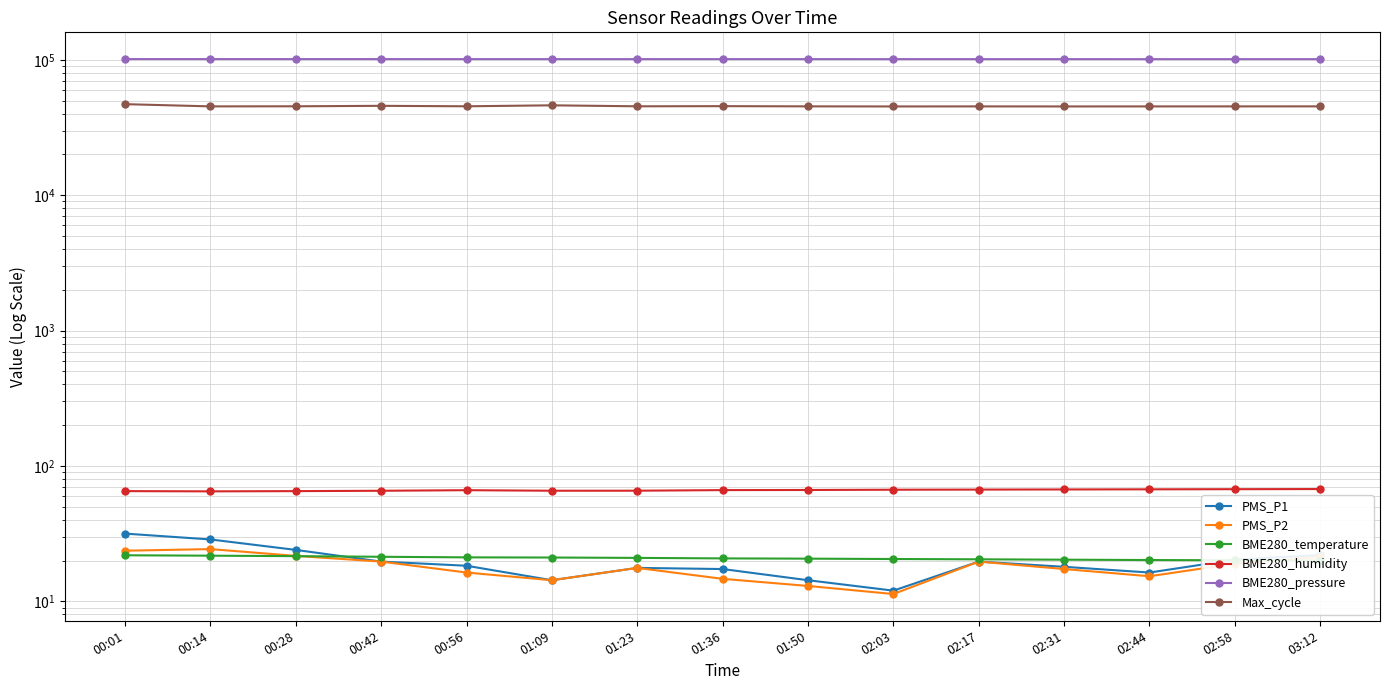

True or false: PMS_P1 and BME280_pressure intersect in this chart.

False